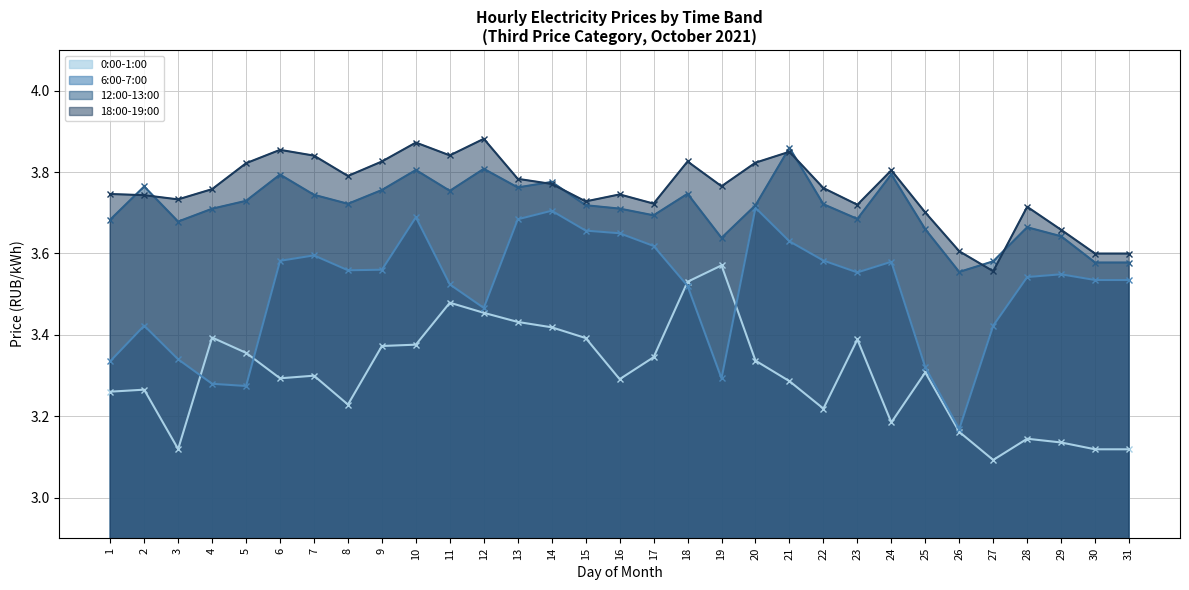

What is the spread (max minus min) of values at 31?

0.5